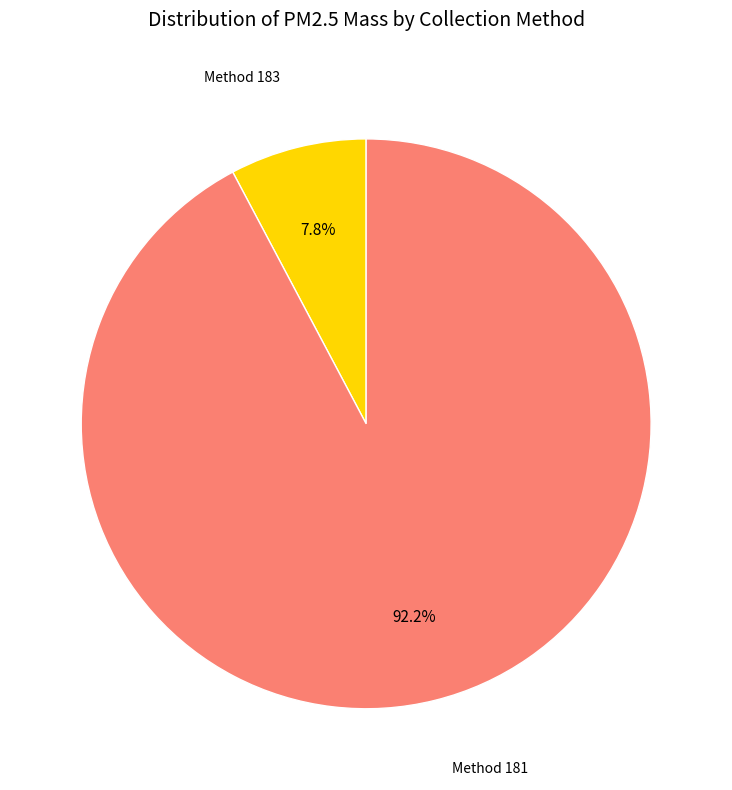

Is the sum of Method 183 and Method 181 greater than half?

Yes